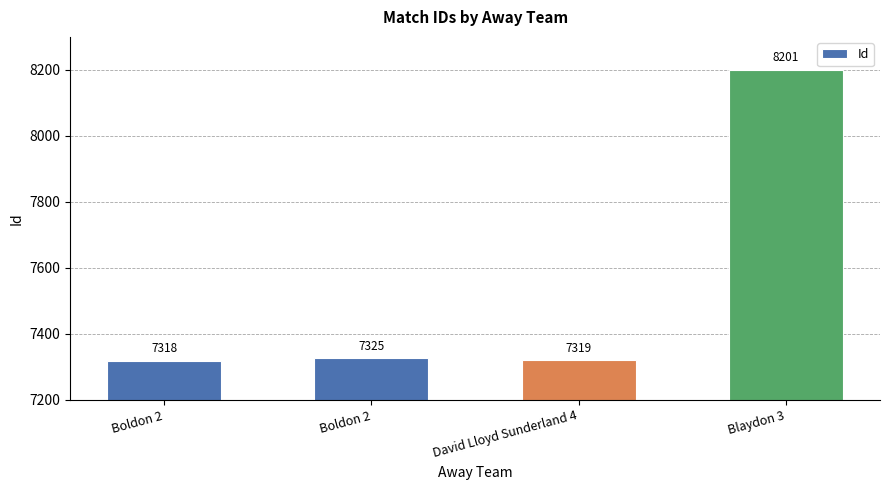

What is the difference between the second highest and second lowest values?

6